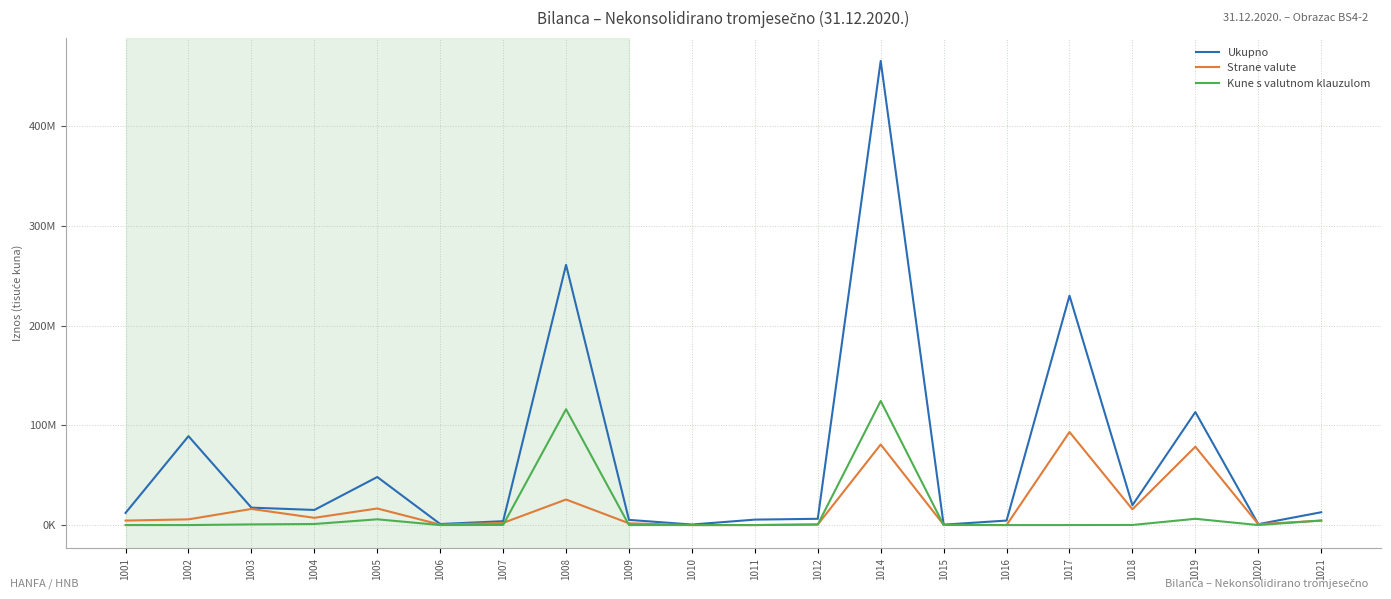

What is the greatest value displayed?

465402576